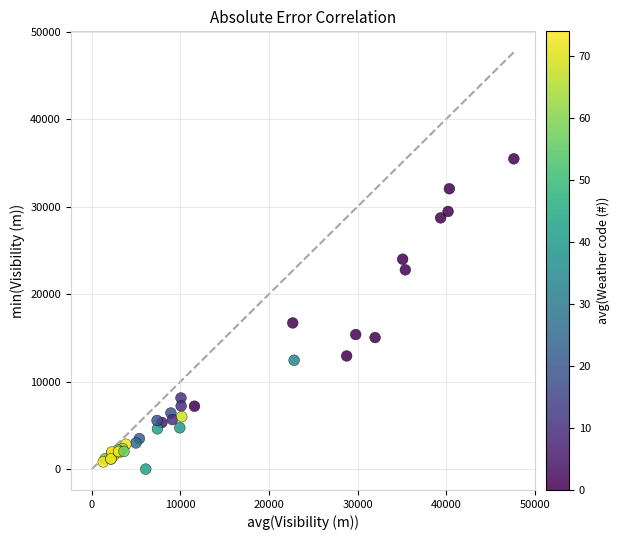

What Y value in the scatter plot is closest to 17732?

16709